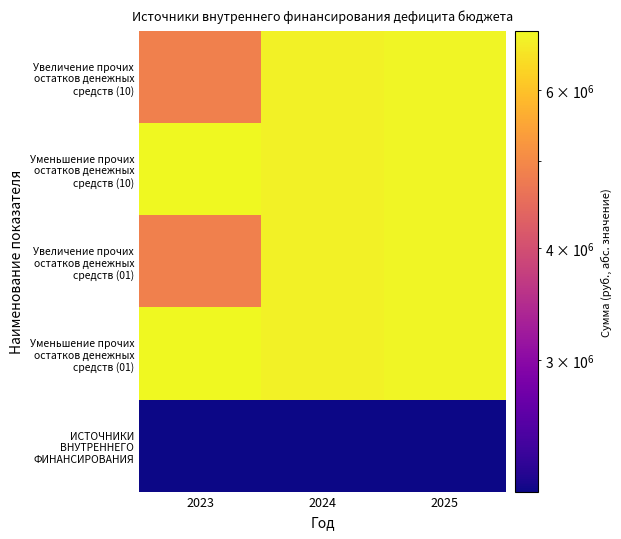

Reading left to right, extract all data points from this chart.

Увеличение прочих остатков денежных средств (10): 2023=4840843.9	2024=6848899.4	2025=6888380.2
Уменьшение прочих остатков денежных средств (10): 2023=6980763.6	2024=6848899.4	2025=6888380.2
Увеличение прочих остатков денежных средств (01): 2023=4840843.9	2024=6848899.4	2025=6888380.2
Уменьшение прочих остатков денежных средств (01): 2023=6980763.6	2024=6848899.4	2025=6888380.2
ИСТОЧНИКИ ВНУТРЕННЕГО ФИНАНСИРОВАНИЯ: 2023=2139919.7	2024=0.1	2025=0.1